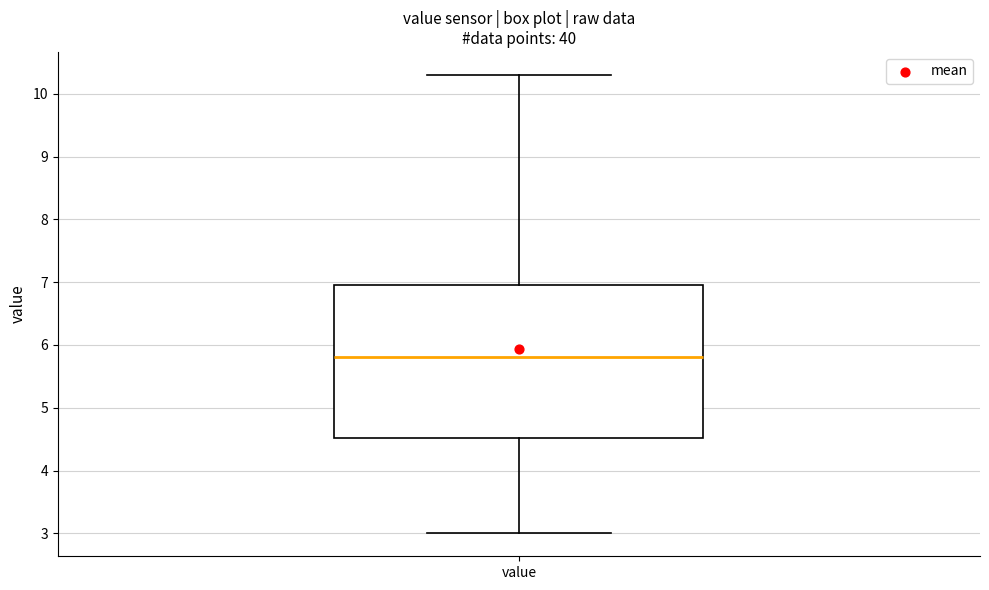

Where is the upper edge of the box for value on the y-axis? The values are not printed on the chart, so give them approximately, as read against the axis.

7.0